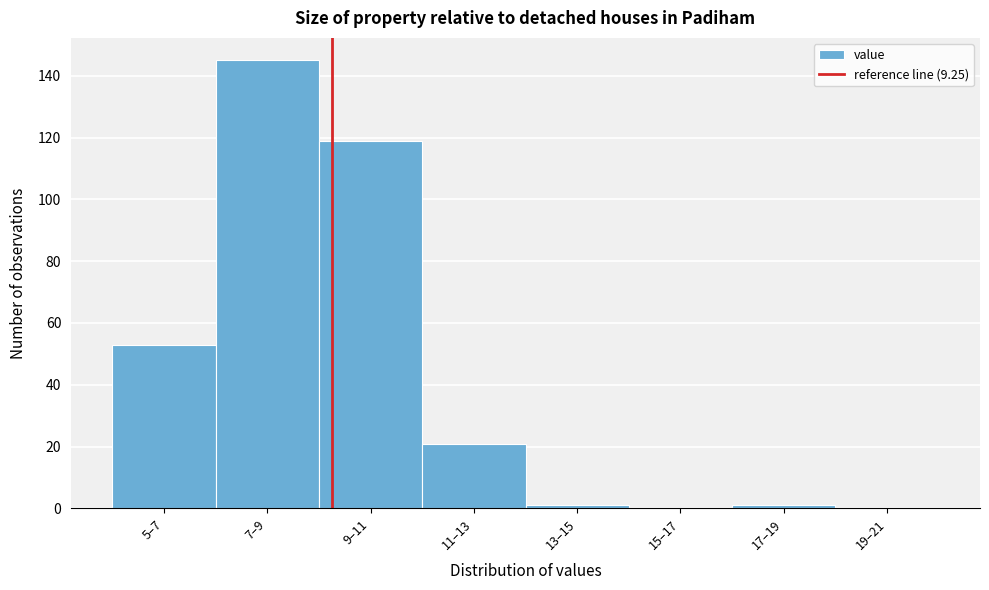

Reading left to right, transcribe all the data shown in this chart.

5–7=53	7–9=145	9–11=119	11–13=21	13–15=1	15–17=0	17–19=1	19–21=0